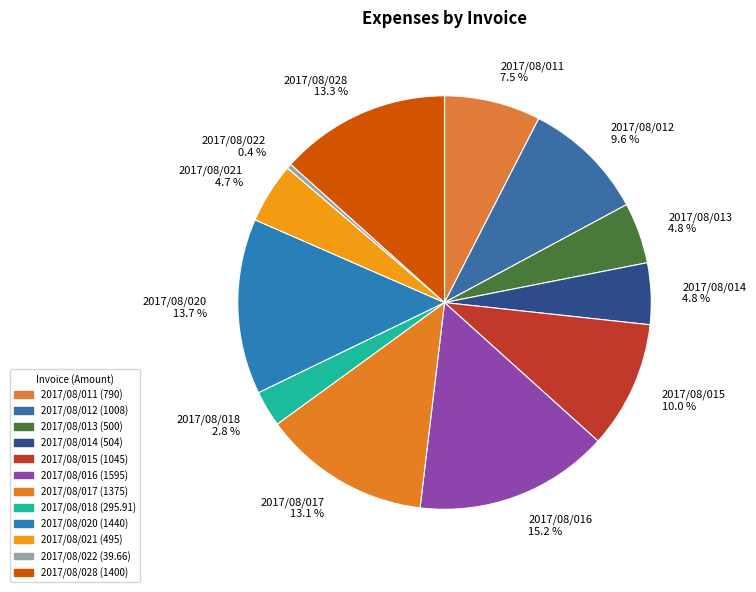

To the nearest percent, what is the difference between the largest and smallest slice percentages?

15%